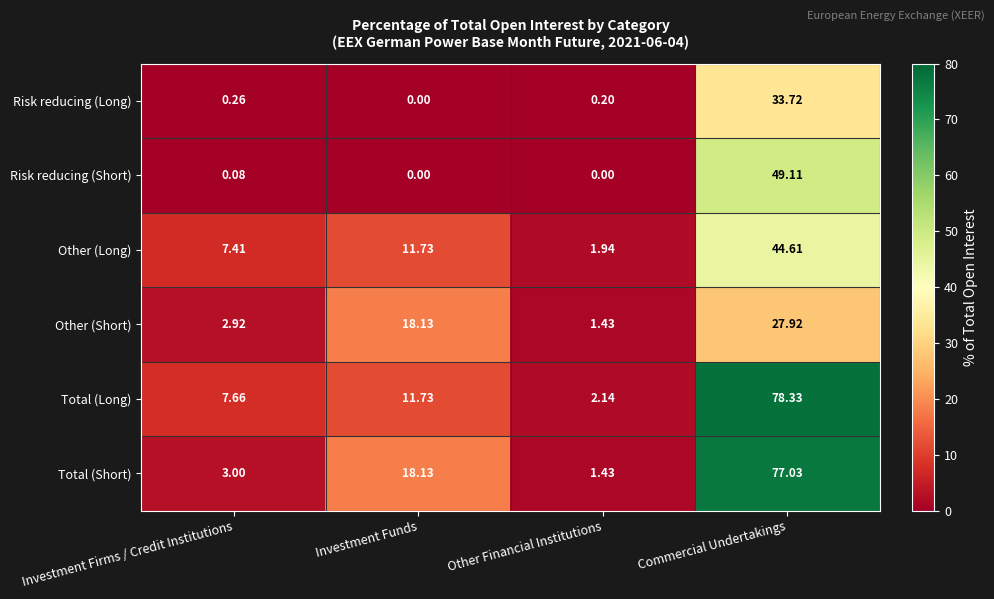

At which category does the chart reach its peak across all series?

Commercial Undertakings